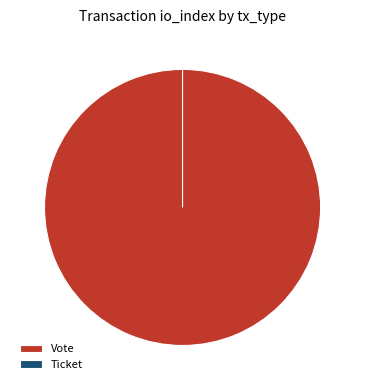

The Vote slice represents 100% of the pie. True or false?

True